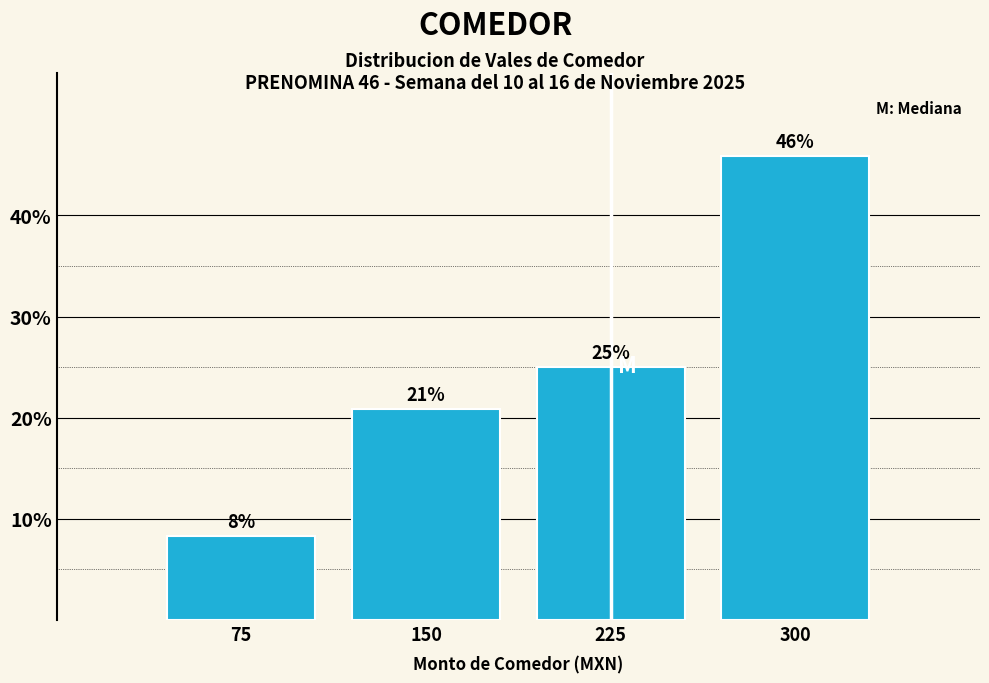

The chart shows a value of 13.6 at 75. True or false?

False